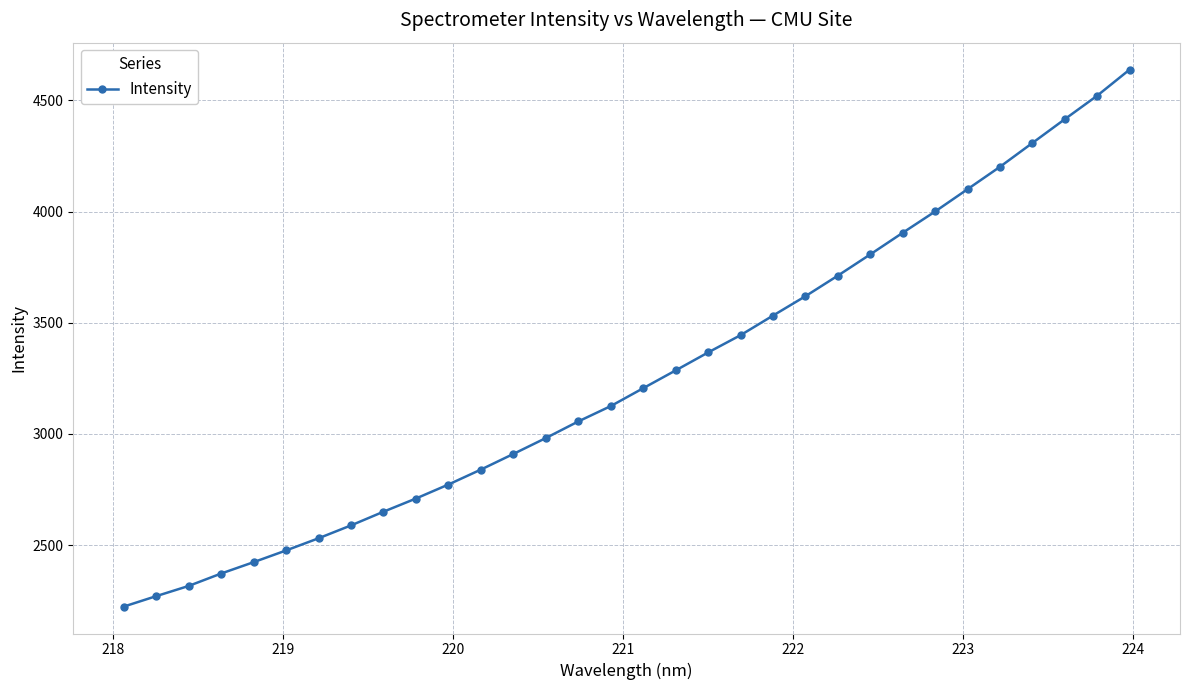

What is the maximum value shown in the chart?

4639.3